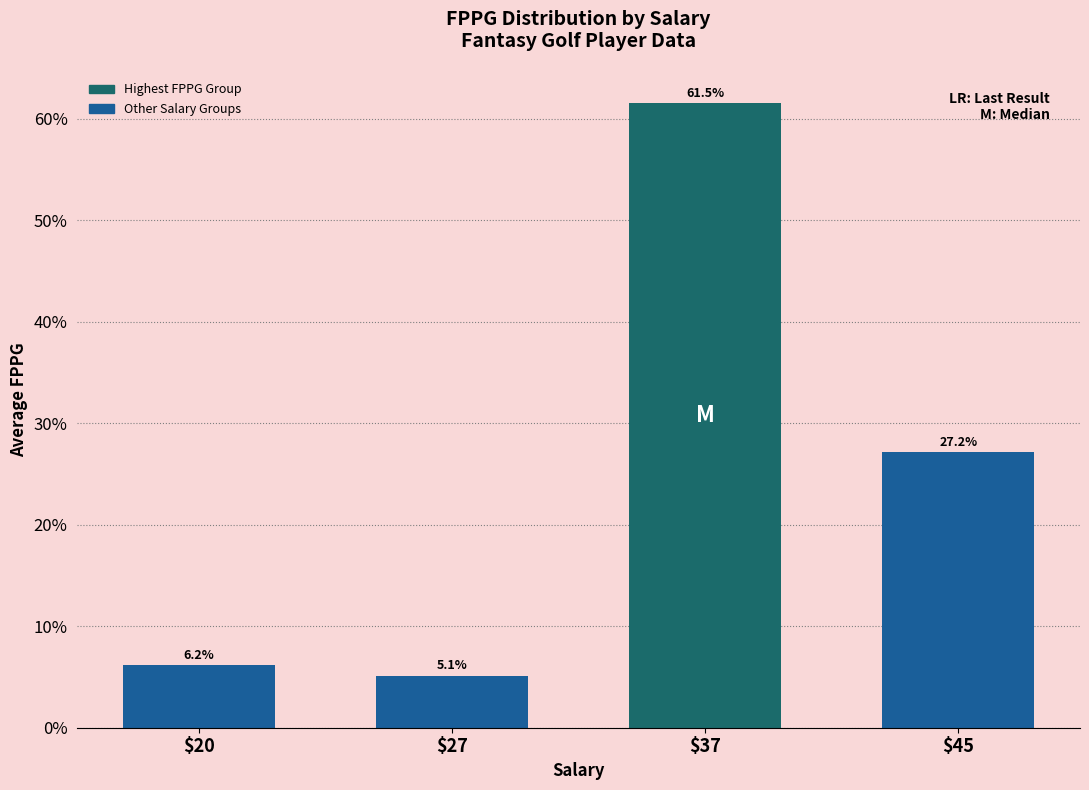

Reading left to right, transcribe all the data shown in this chart.

$20=6.2	$27=5.1	$37=61.5	$45=27.2